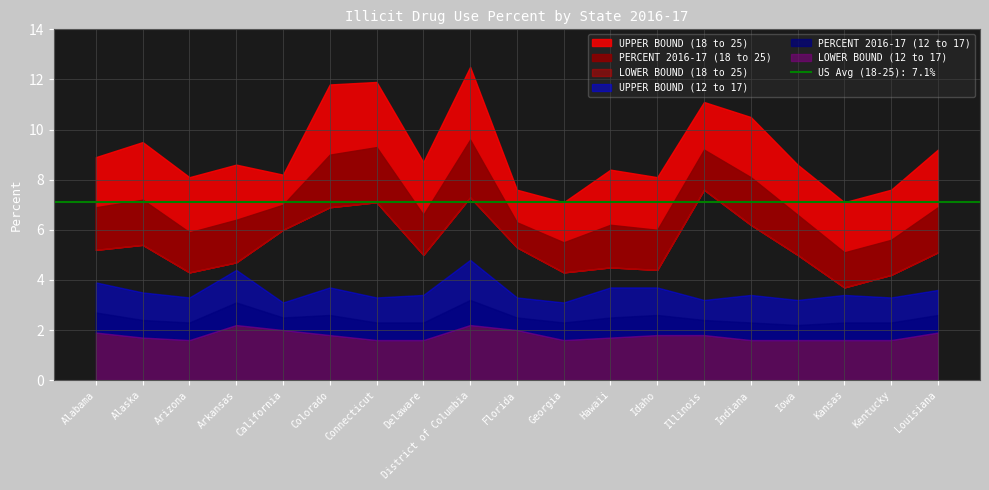

The value of UPPER BOUND (18 to 25) at Illinois is 11.1. True or false?

True